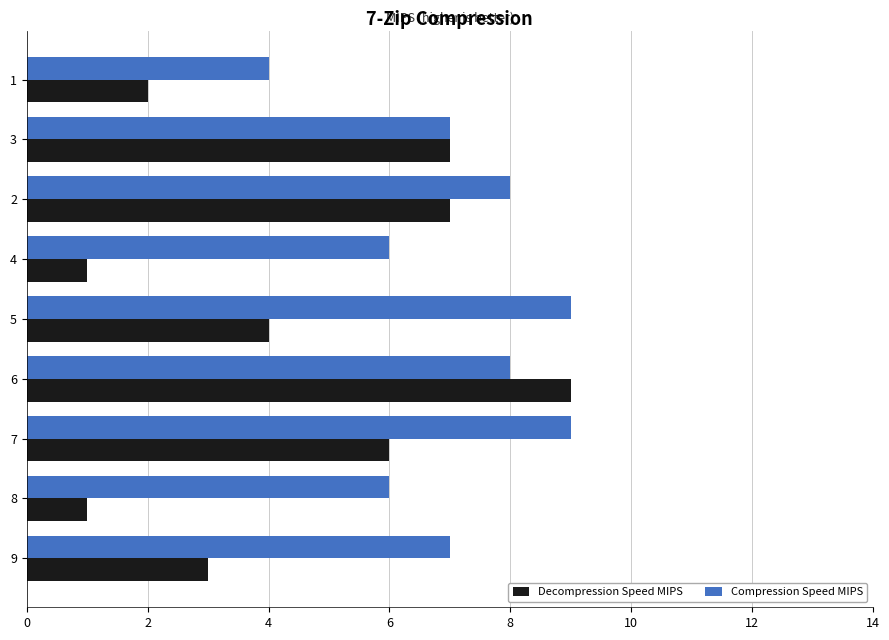

At which category is the sum across all series the highest?

6